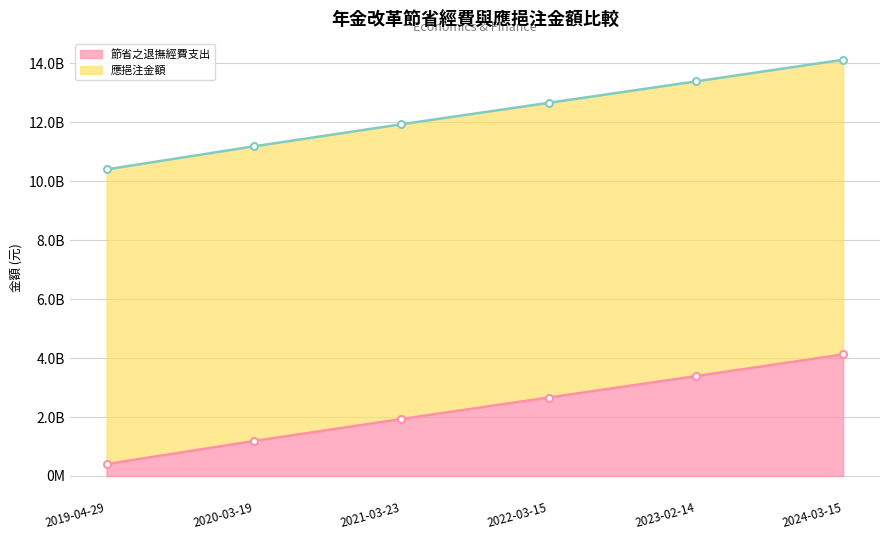

True or false: there are more than 0 points higher than both neighbors.

False